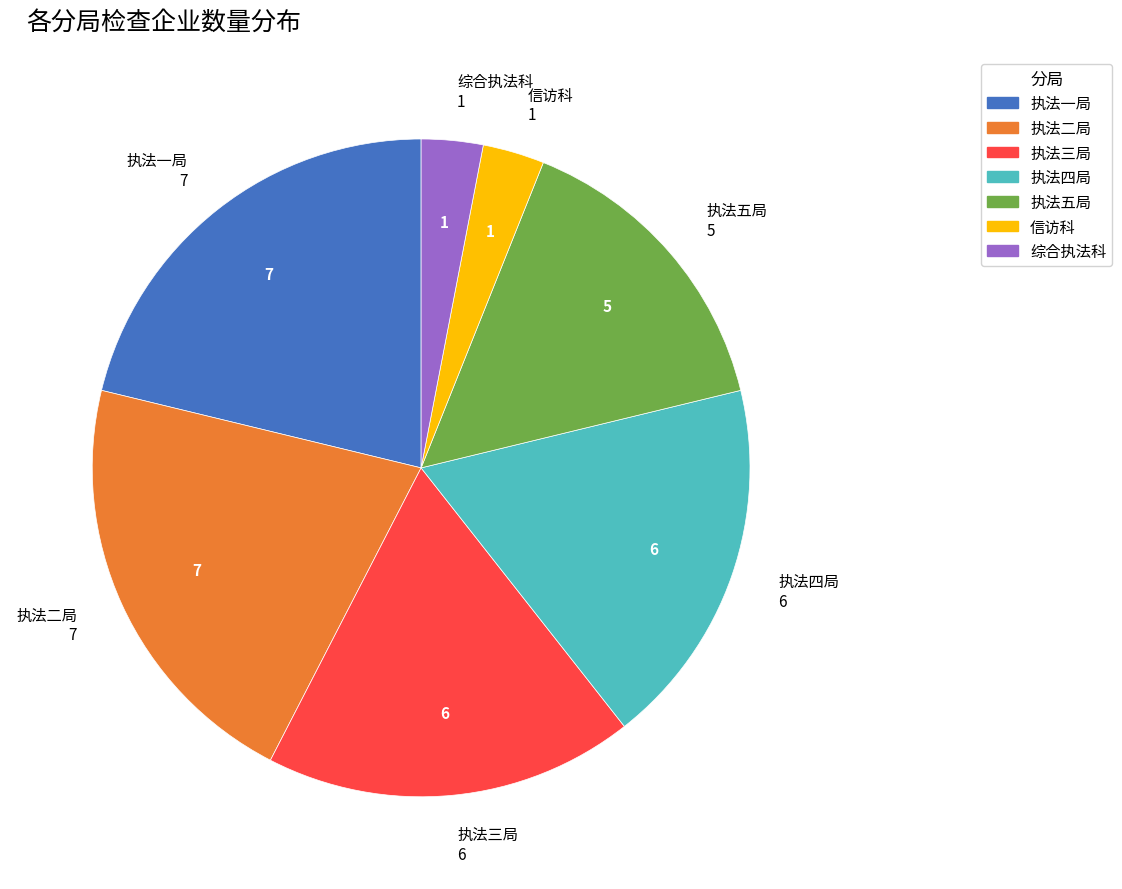

Is the sum of 执法四局 and 执法二局 greater than half?

No